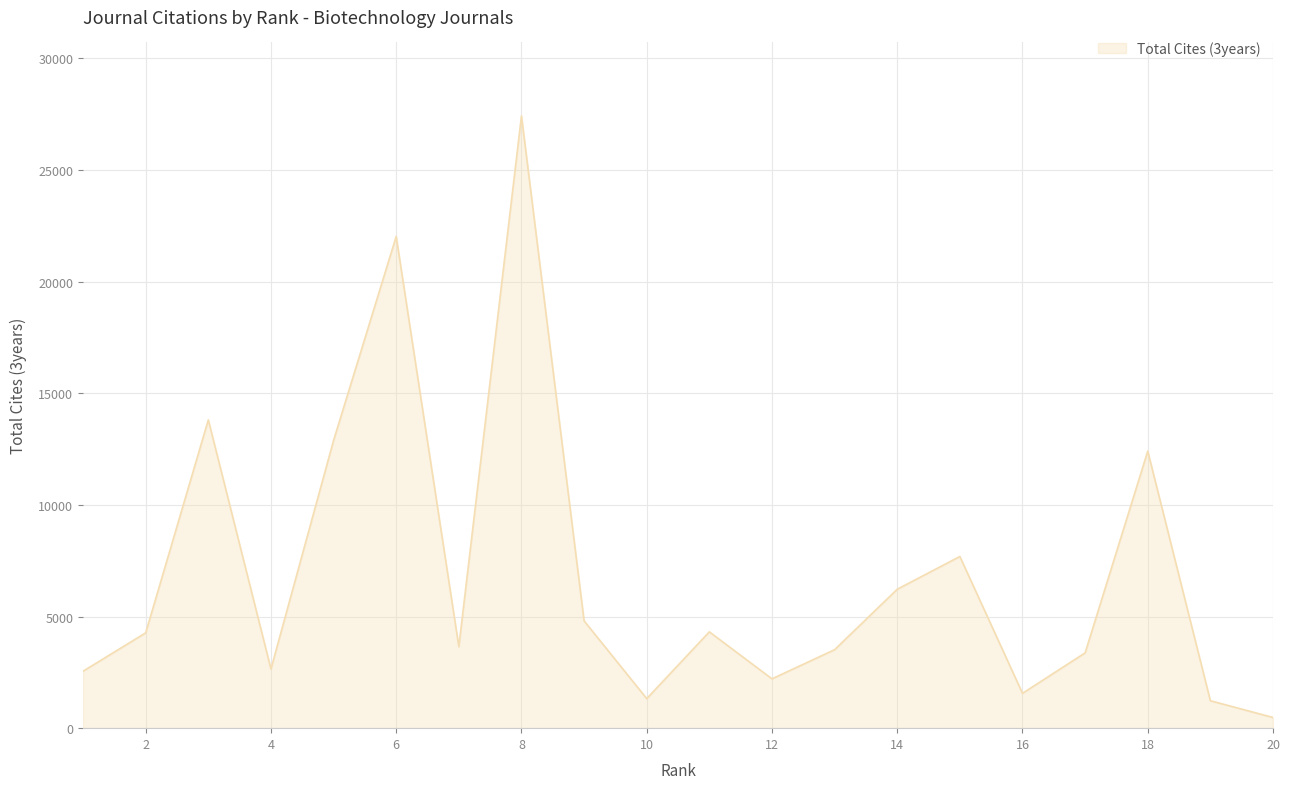

What is the maximum value shown in the chart?

27420